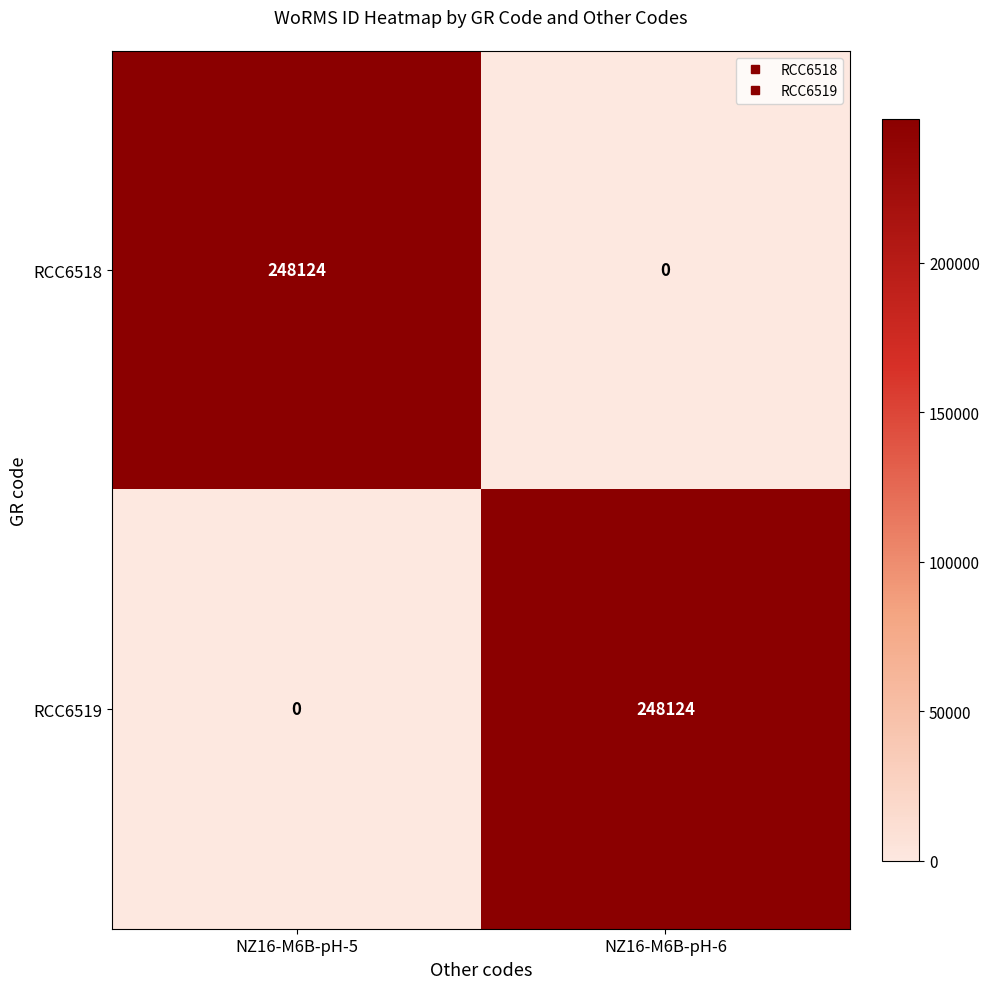

How many series are shown in this chart?

2